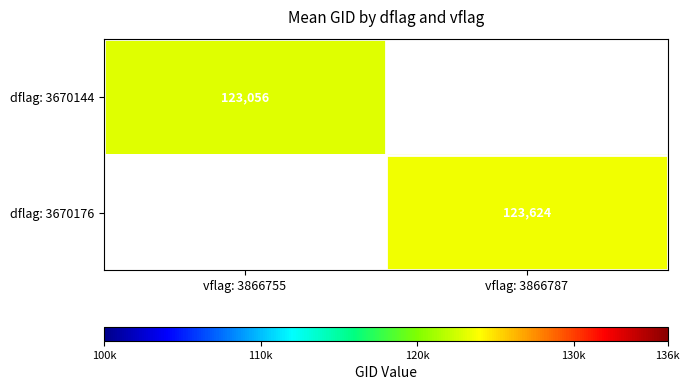

Which label corresponds to the smallest value in the chart?

vflag: 3866755